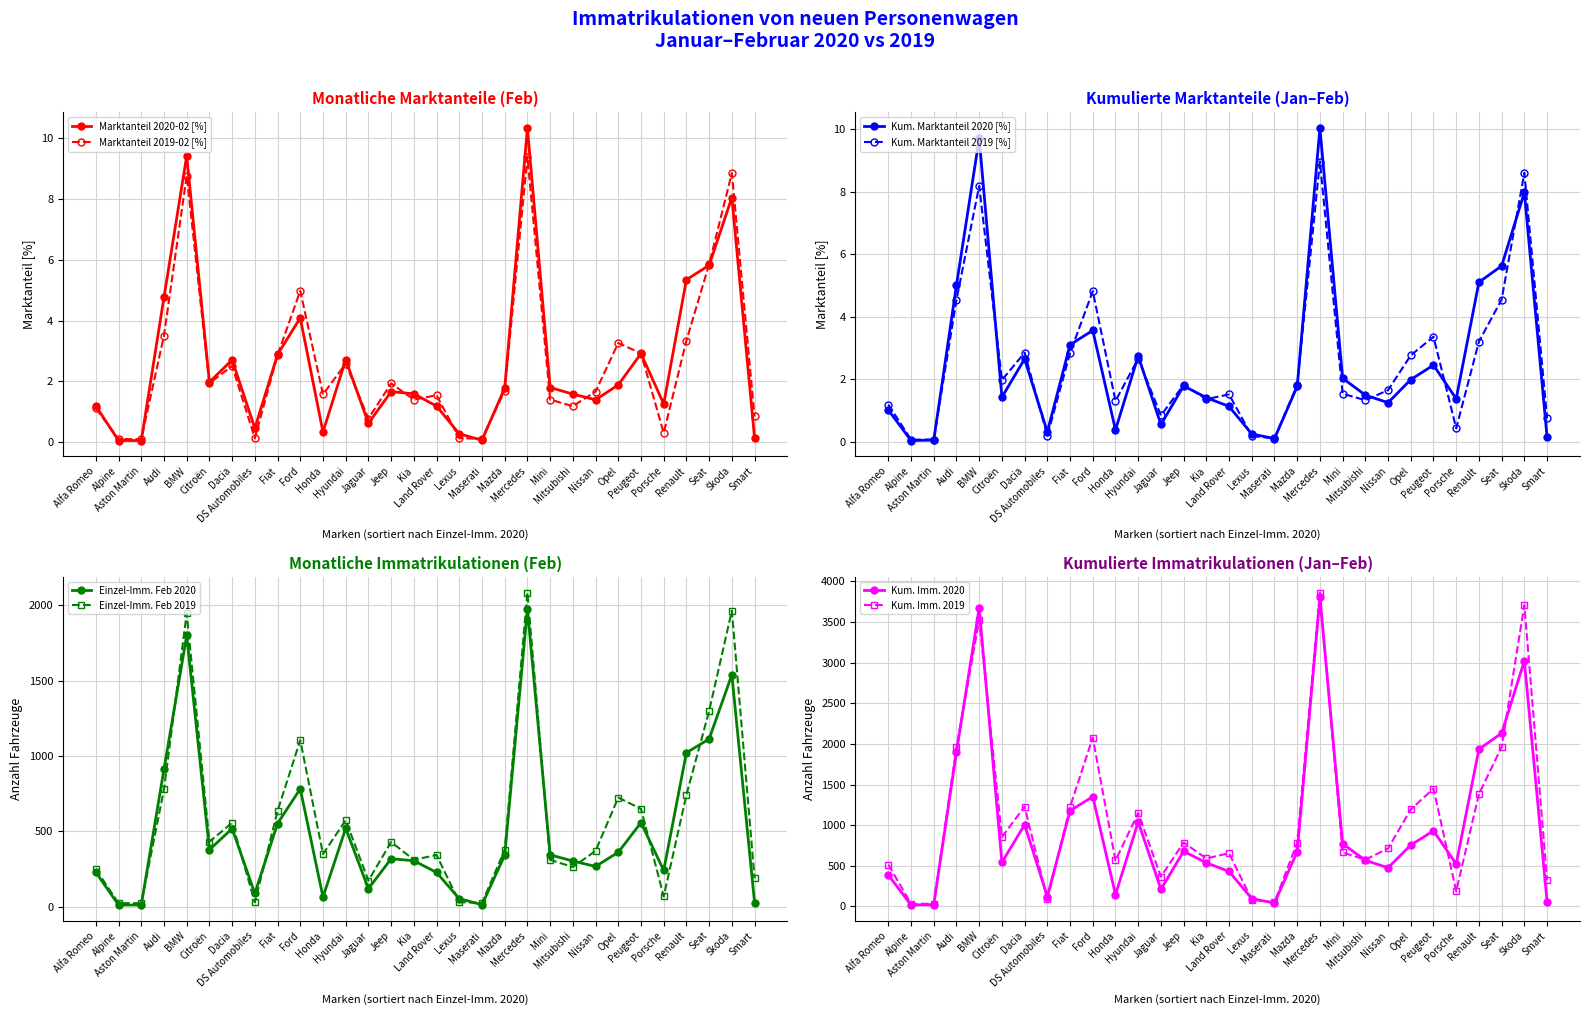

Which series has the widest spread of values?

Marktanteil 2020-02 [%]